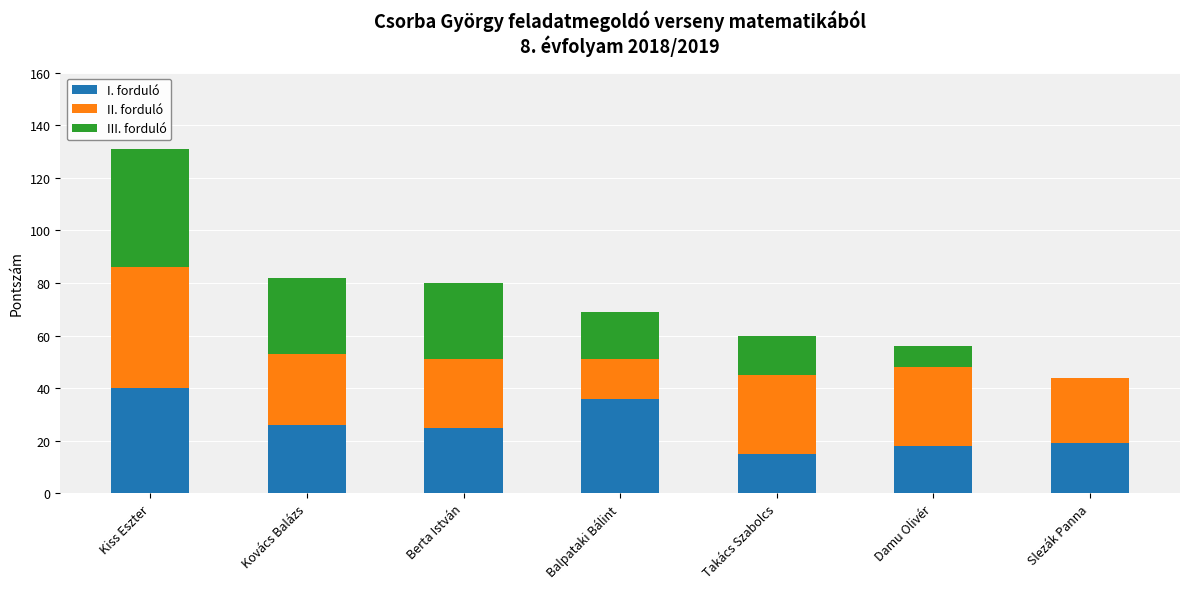

How many distinct data groups are displayed?

3